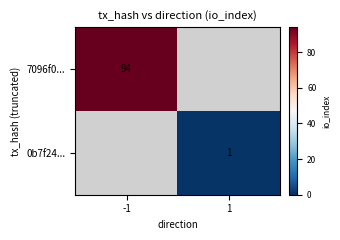

Is it true that 0b7f24... equals 2 at 1?

False